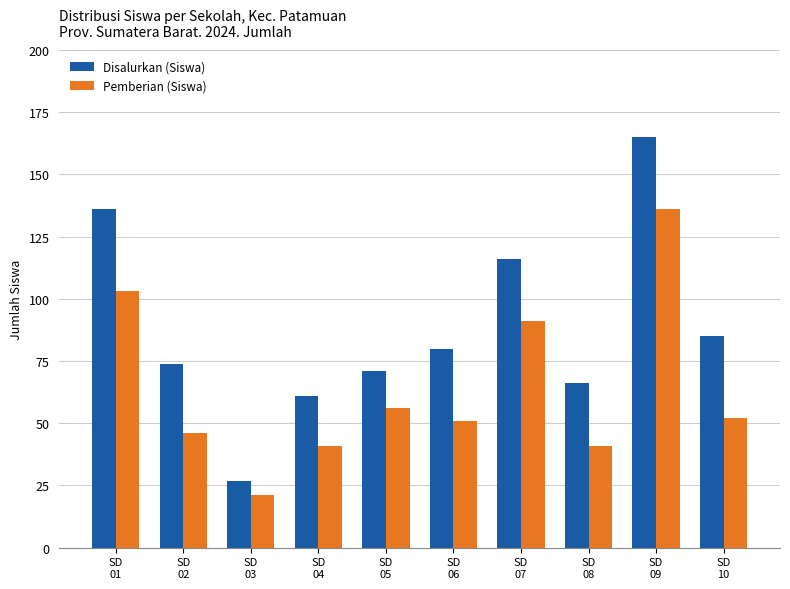

Reading left to right, extract all data points from this chart.

Disalurkan (Siswa): 136	74	27	61	71	80	116	66	165	85
Pemberian (Siswa): 103	46	21	41	56	51	91	41	136	52